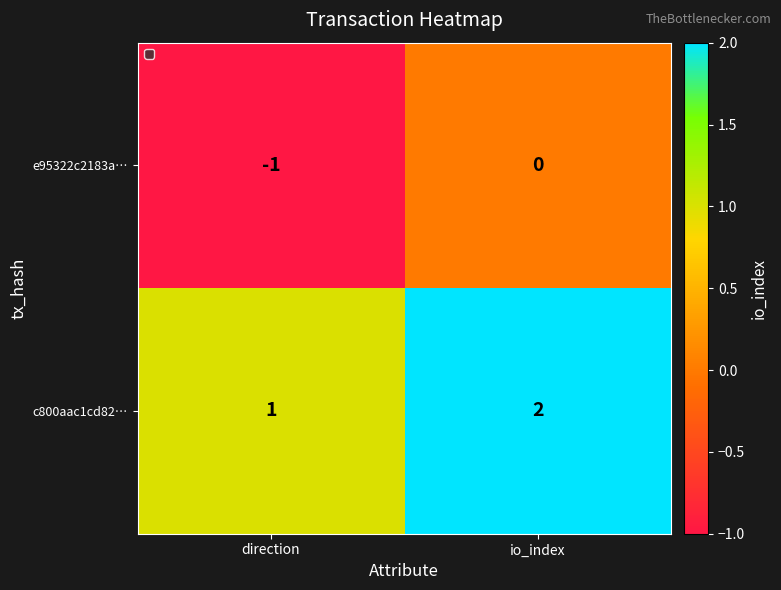

At which category does the chart reach its peak across all series?

io_index